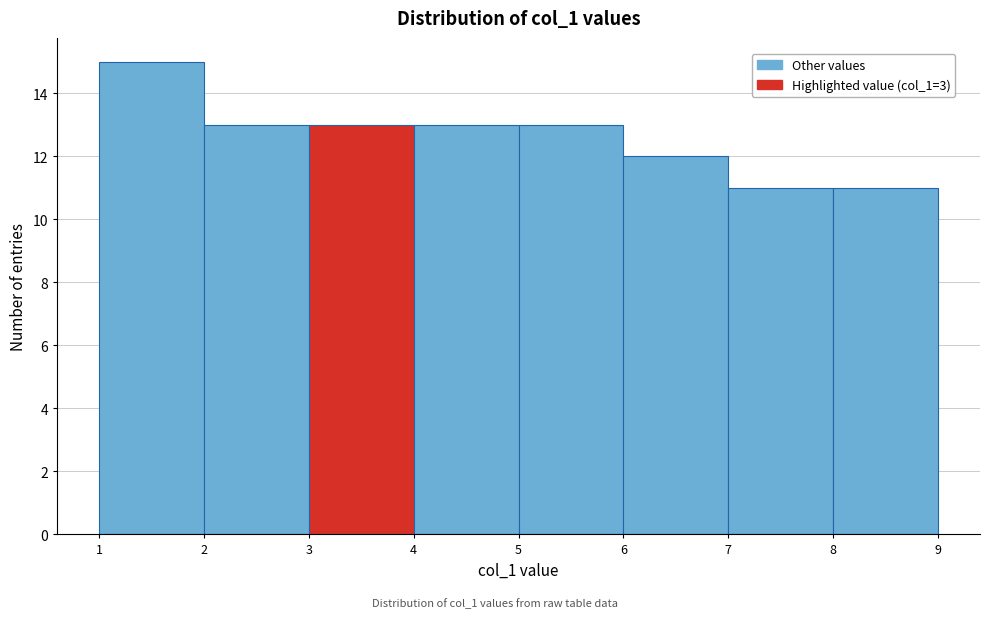

Over which range of the x-axis is the bar tallest?

1 to 2